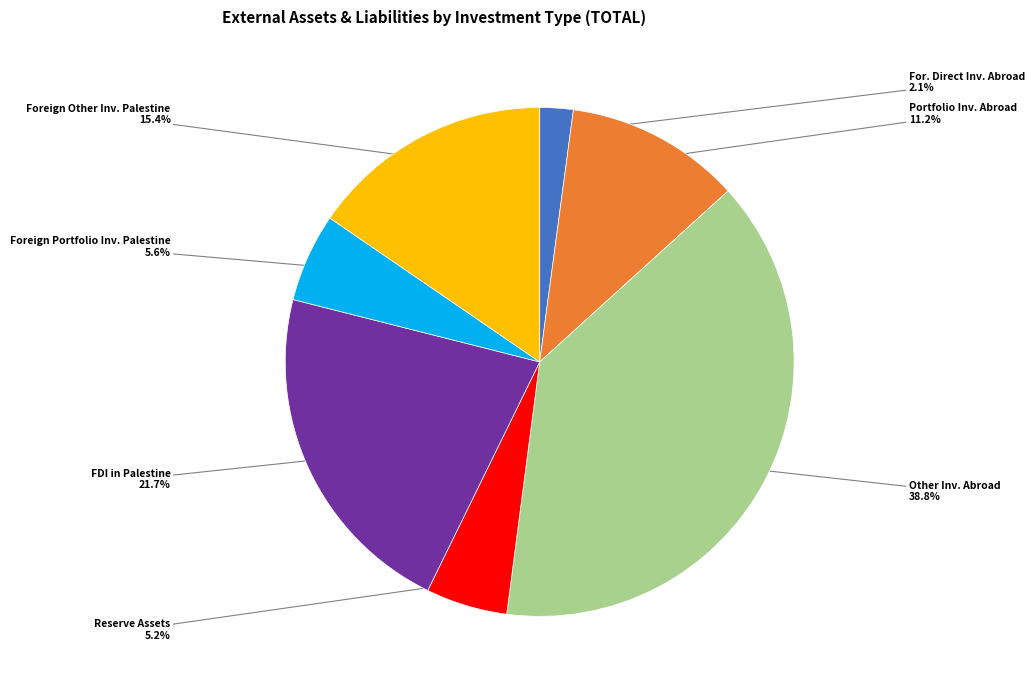

Is there any slice that represents more than half of the pie?

No